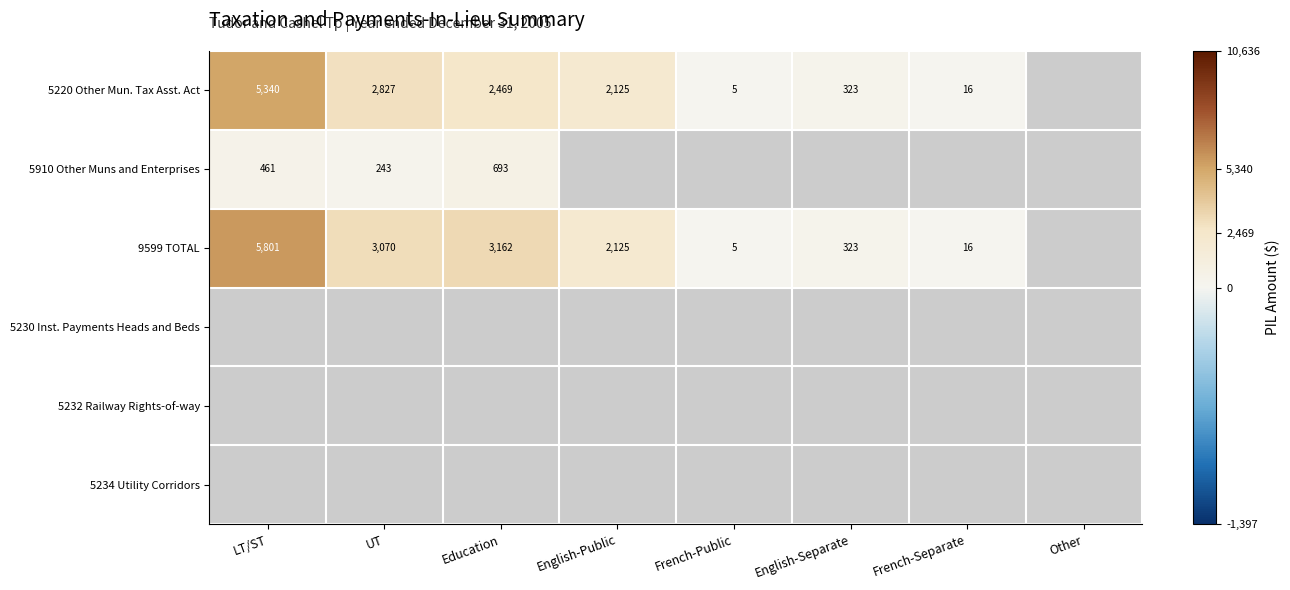

What is the spread (max minus min) of values at Education?

2469.0